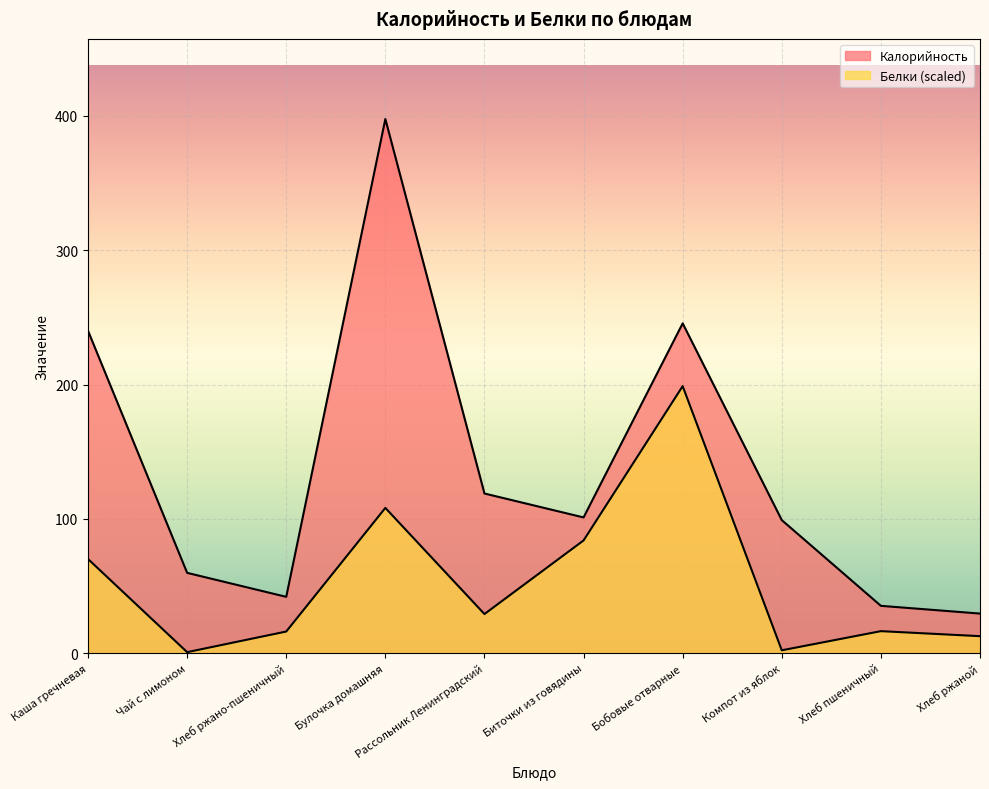

Rank the series by their maximum value, from highest to lowest.

Калорийность, Белки